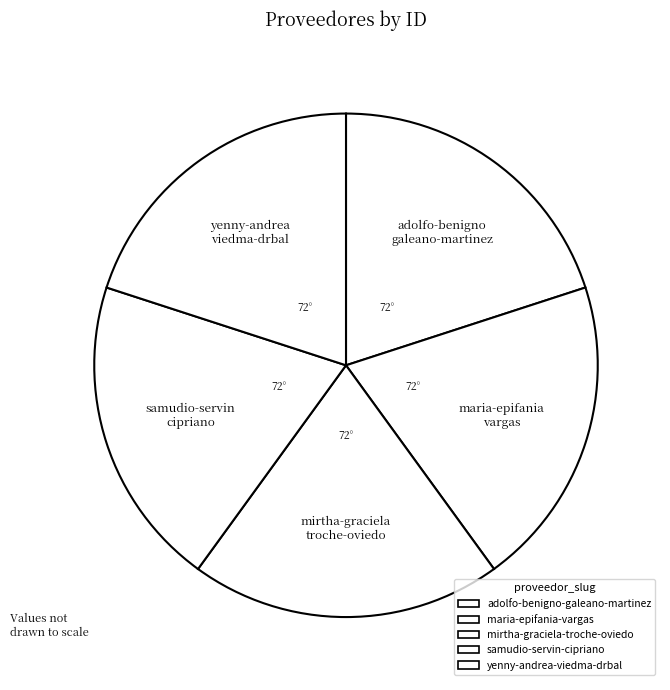

How much of the chart is everything except adolfo-benigno-galeano-martinez?

80.0%